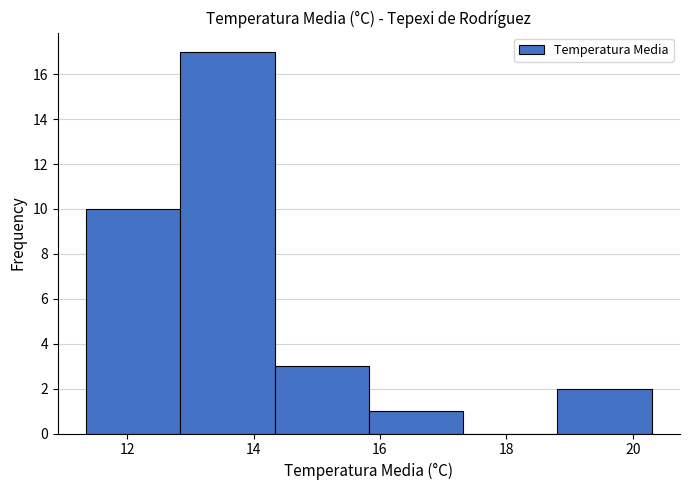

Reading left to right, transcribe this chart: for each bar, give the range it covers on the x-axis and its height. Neither the bar edges nor the heights are printed on the chart, so give them approximately, as read against the axes.

11.4 to 12.8: 10
12.8 to 14.4: 17
14.4 to 15.8: 3
15.8 to 17.4: 1
17.4 to 18.8: 0
18.8 to 20.4: 2